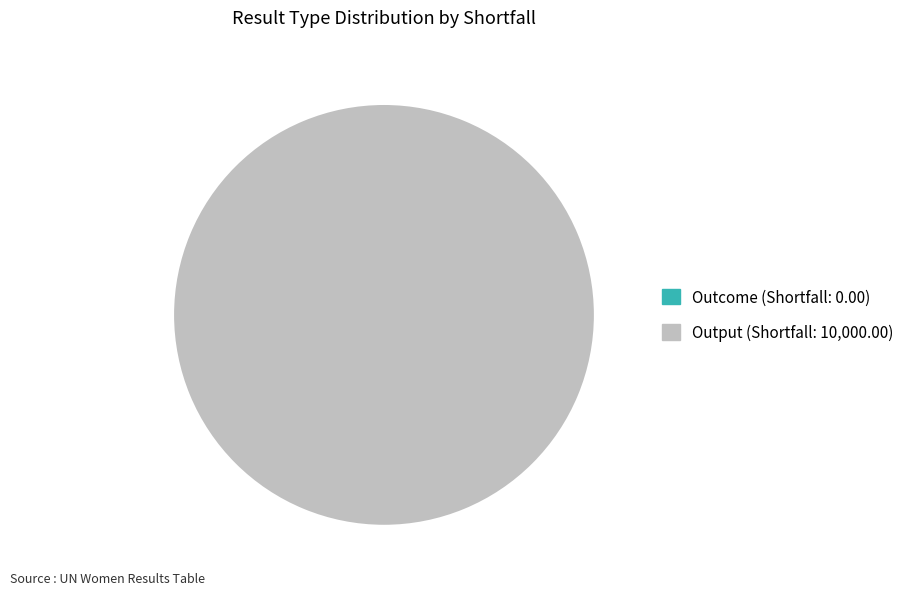

To the nearest percent, what is the average slice percentage?

50%